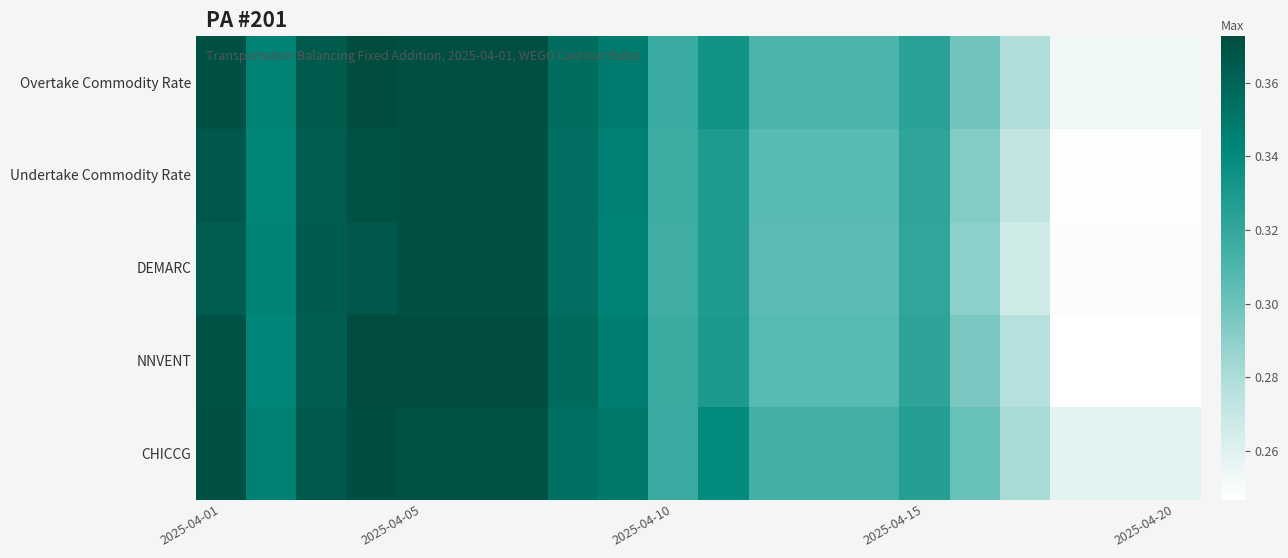

How many data points does each series have?

20